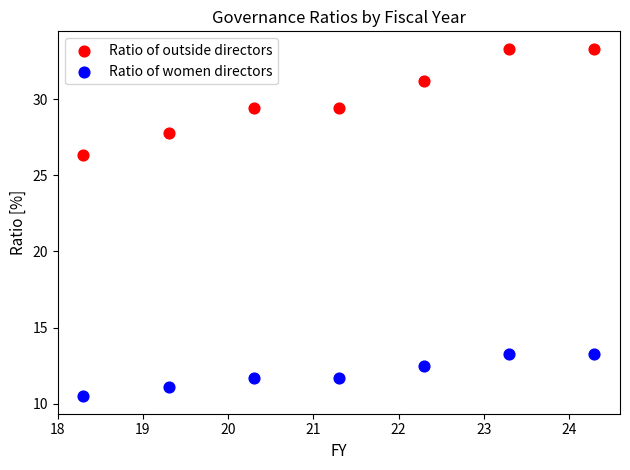

Which series reaches the maximum Y coordinate?

Ratio of outside directors